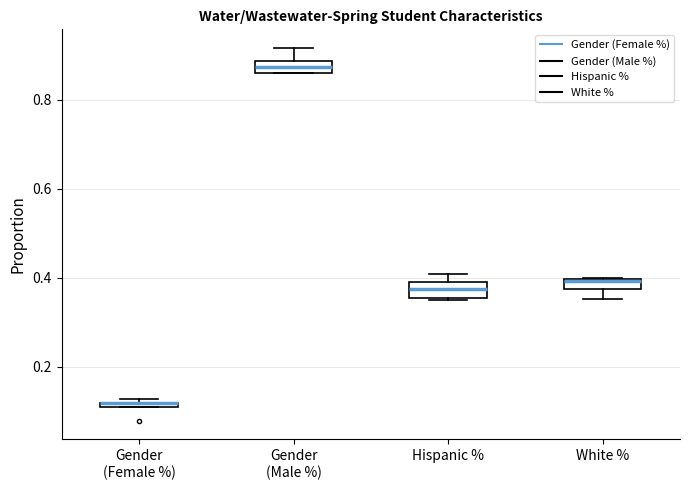

Where is the upper edge of the box for Gender (Male %) on the y-axis? The values are not printed on the chart, so give them approximately, as read against the axis.

0.88